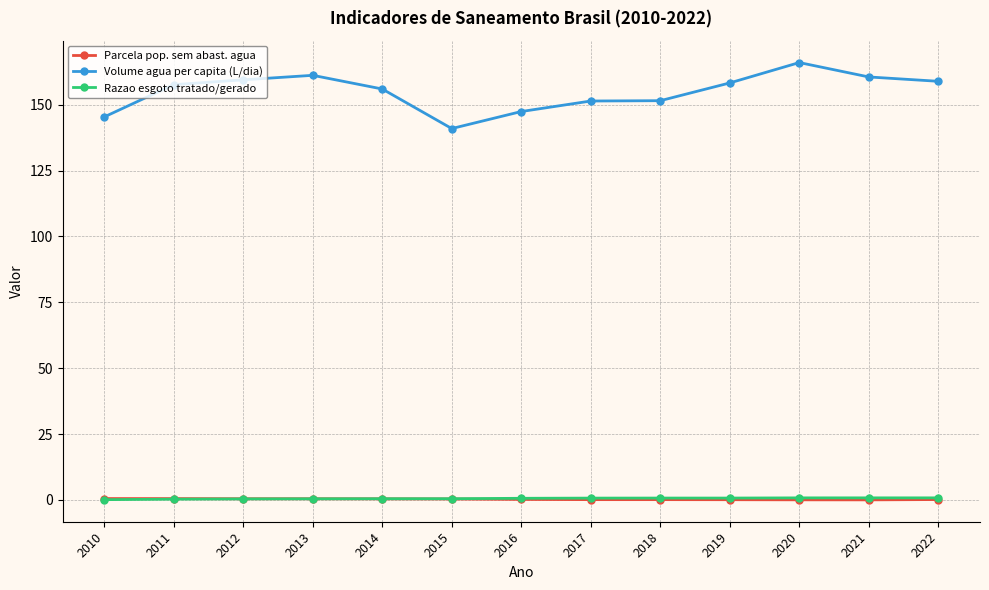

True or false: Volume agua per capita (L/dia) and Razao esgoto tratado/gerado intersect in this chart.

False